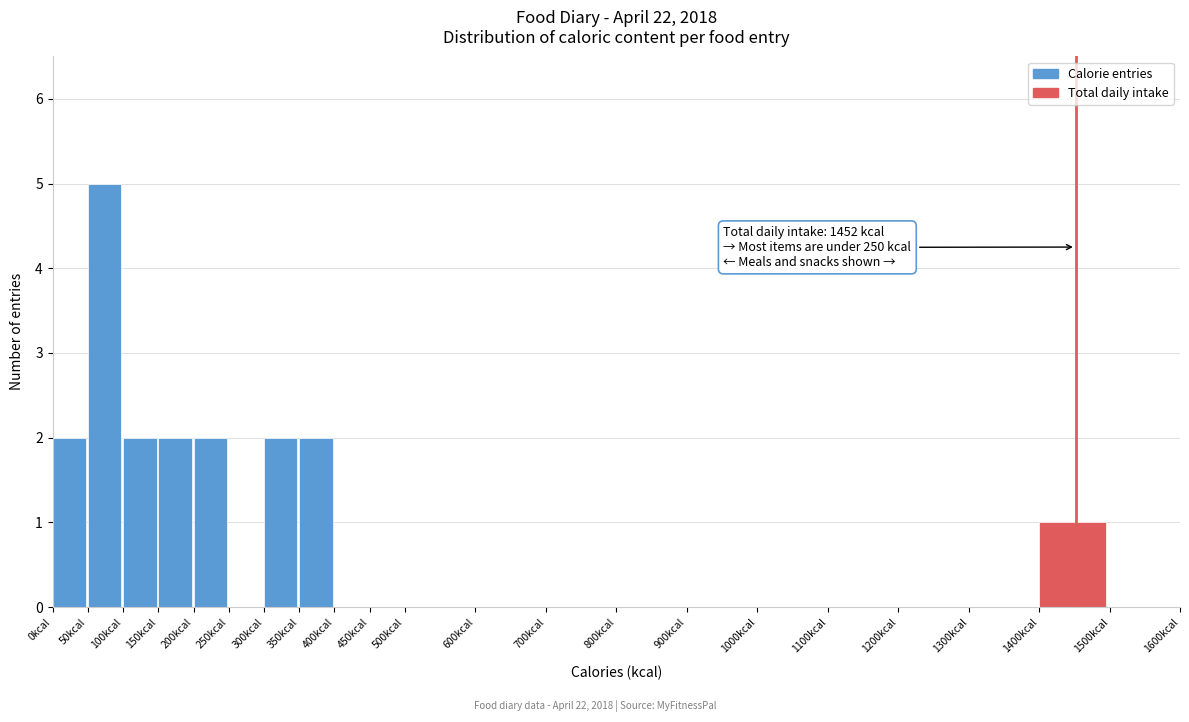

Over which range of the x-axis is the bar tallest?

50 to 100